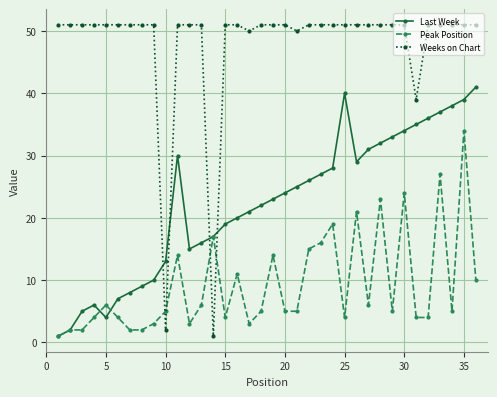

What is the greatest value displayed?

51